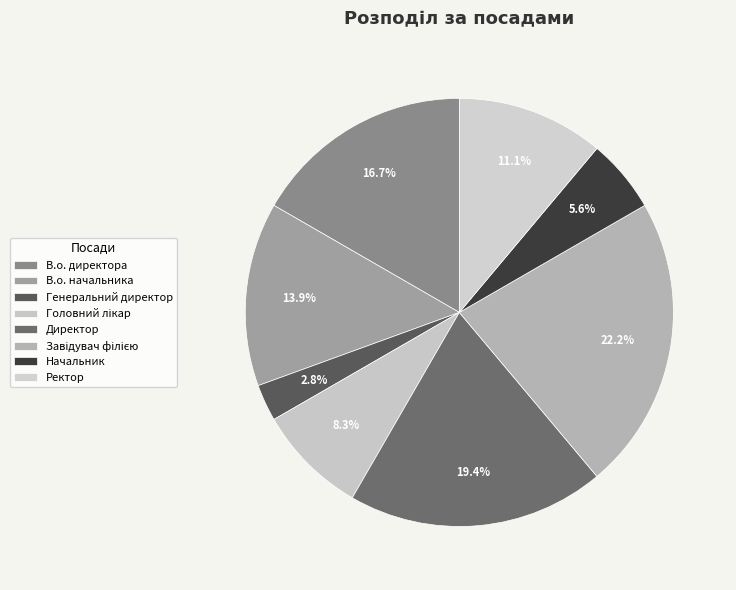

How many segments does this pie chart have?

8